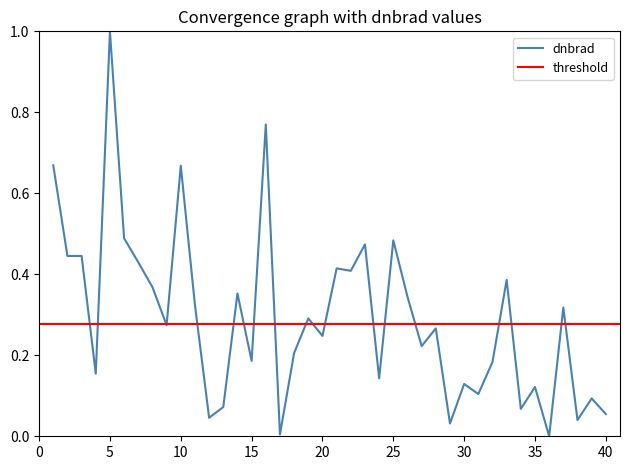

Which category has the highest value in the dnbrad series?

5